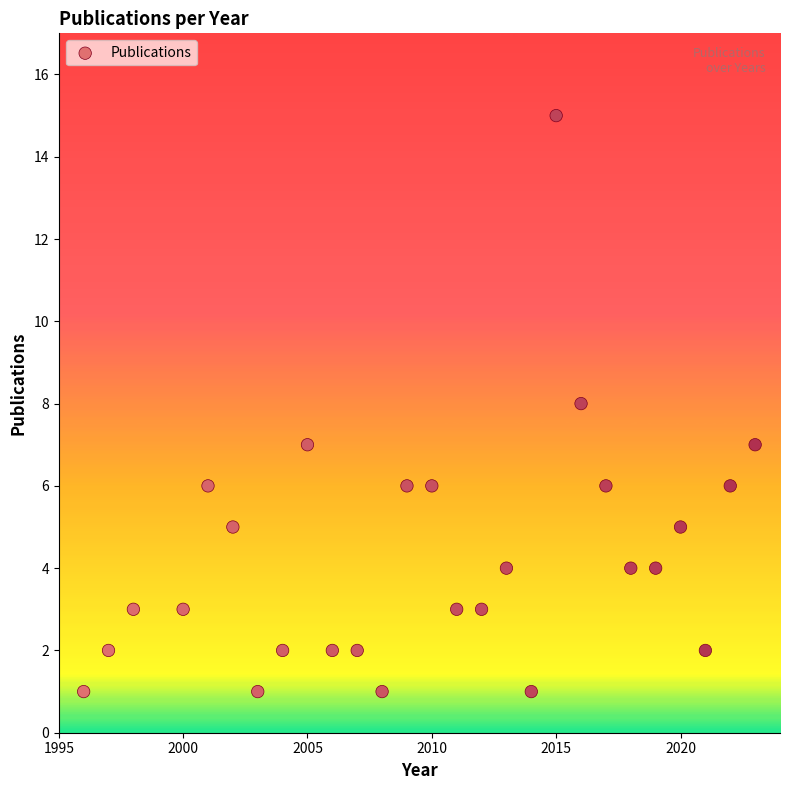

What is the range of Y values (max minus min)?

14